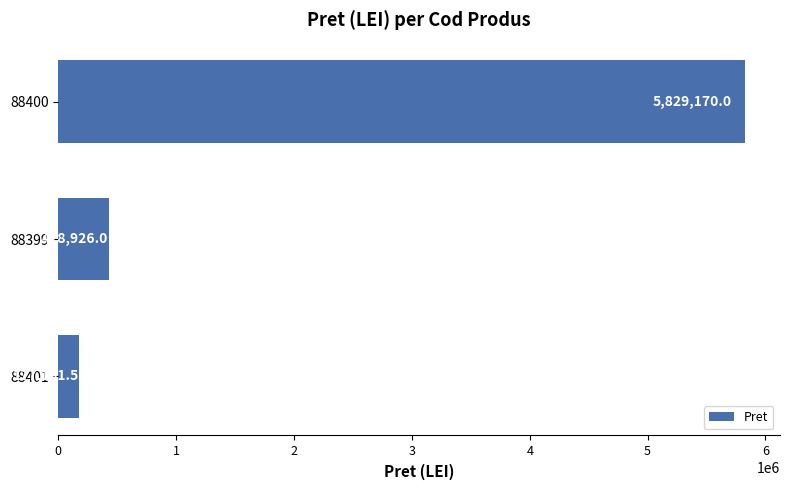

Reading top to bottom, list all the values displayed in this chart.

5829170.0	428926.0	177181.5